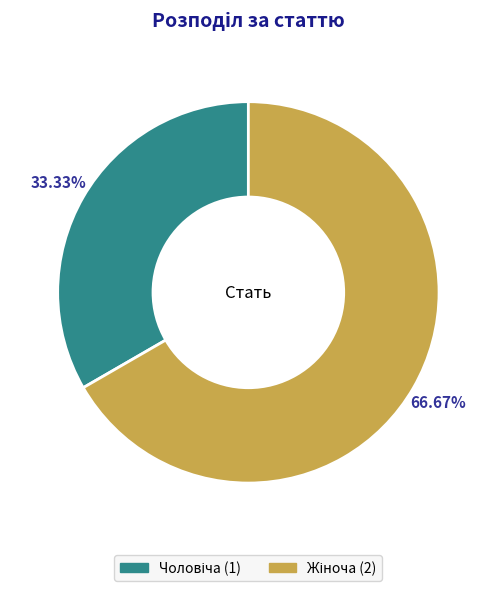

Is there any slice that represents more than half of the pie?

Yes